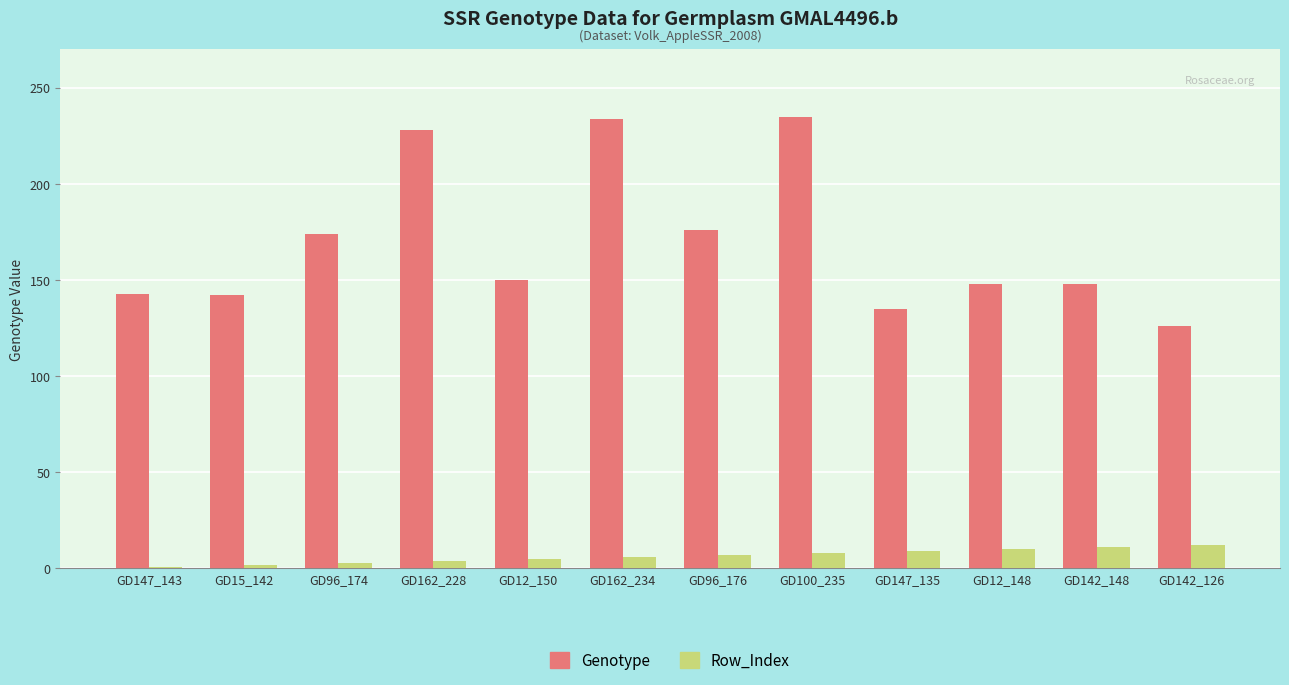

Is it true that Genotype equals 150 at GD12_150?

True